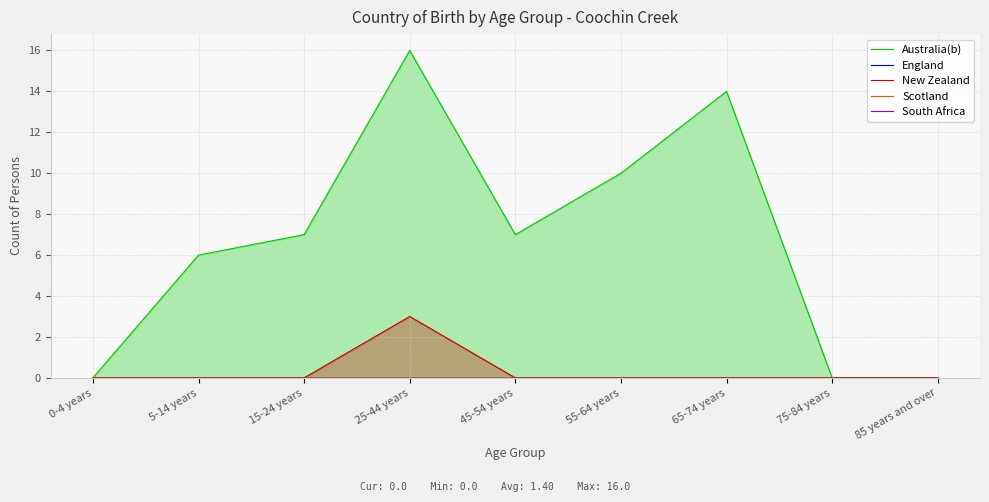

Between 0-4 years and 85 years and over, which series saw the biggest shift?

Australia(b)